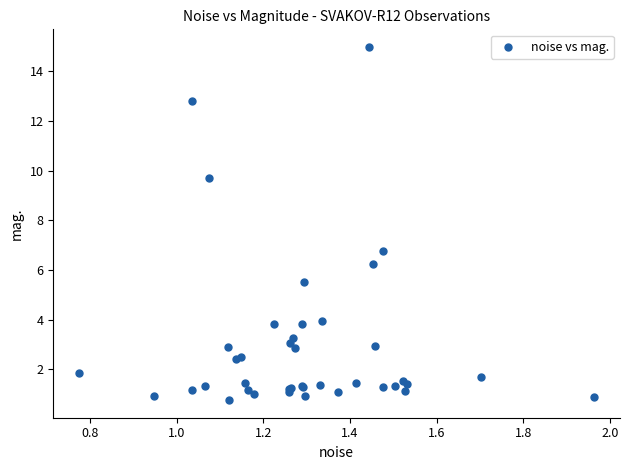

What Y value in the scatter plot is closest to 7?

6.7